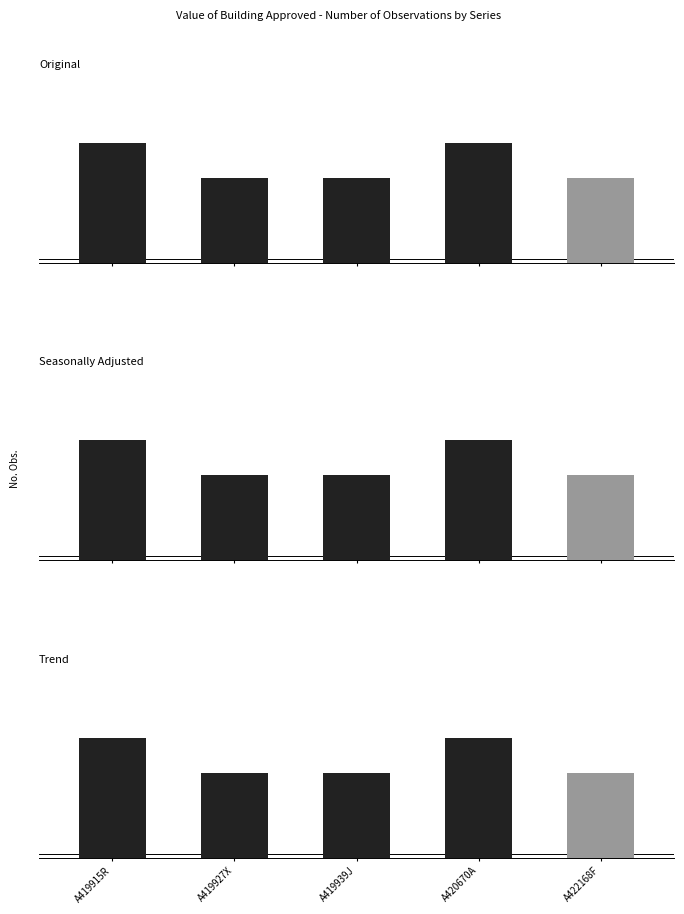

Is the value of Trend at A419939J greater than the value of Seasonally Adjusted at A419915R?

No